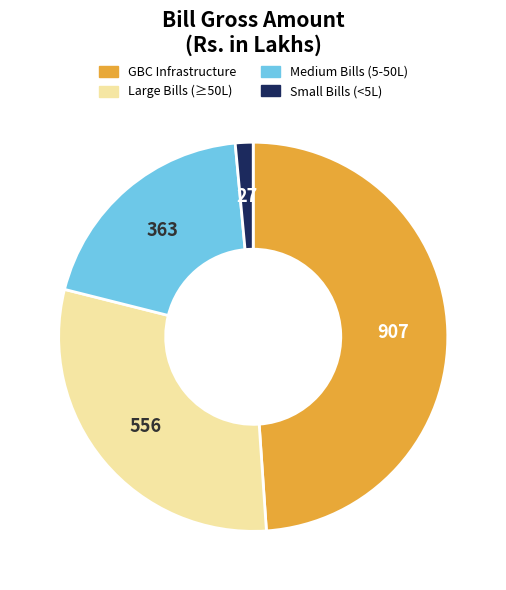

Is there any slice that represents more than half of the pie?

No